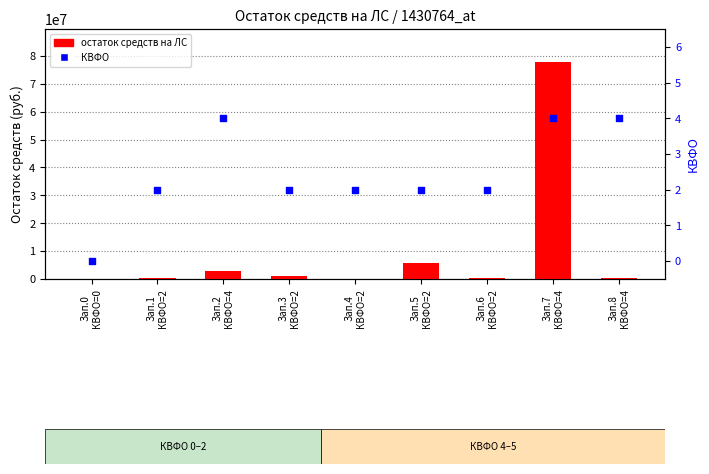

What are all the series names shown in the legend?

остаток средств на ЛС, КВФО